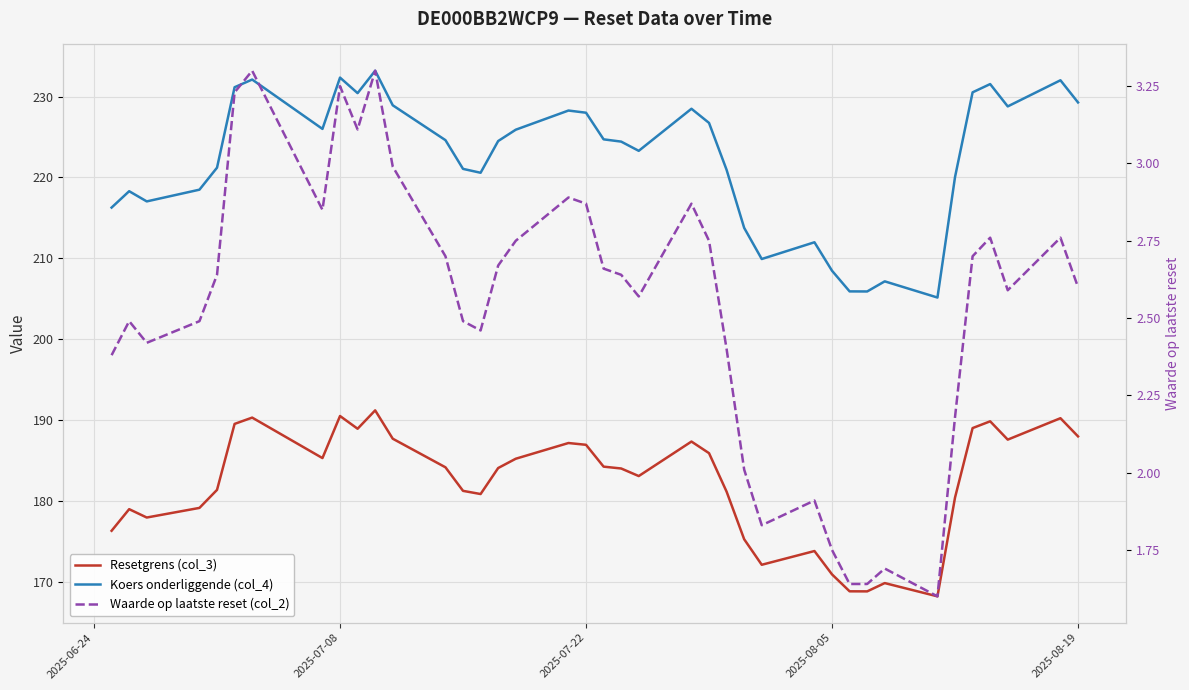

What is the maximum value for Koers onderliggende (col_4)?

233.2